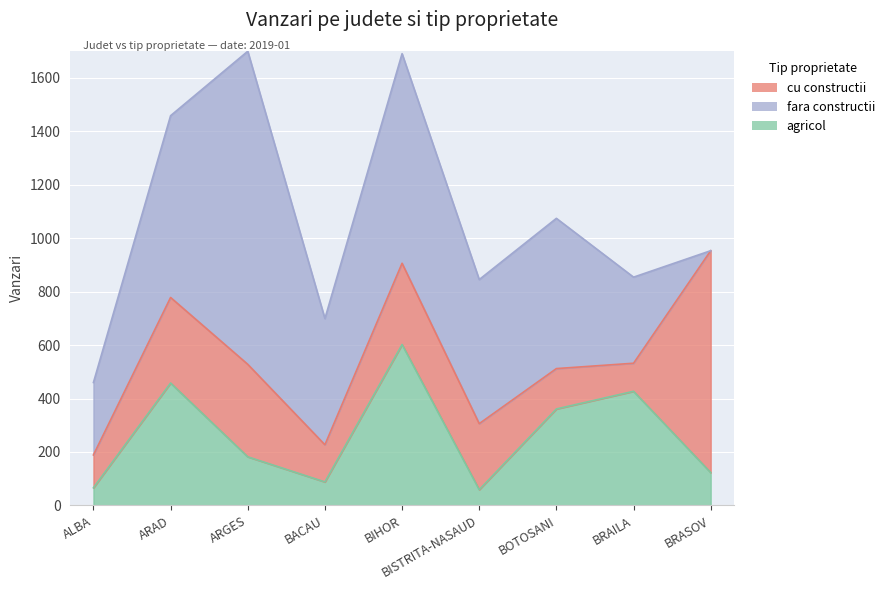

Reading left to right, list all the values displayed in this chart.

cu constructii: ALBA=123	ARAD=320	ARGES=346	BACAU=139	BIHOR=304	BISTRITA-NASAUD=247	BOTOSANI=151	BRAILA=105	BRASOV=830
fara constructii: ALBA=271	ARAD=680	ARGES=1171	BACAU=472	BIHOR=784	BISTRITA-NASAUD=539	BOTOSANI=562	BRAILA=322	BRASOV=0
agricol: ALBA=66	ARAD=458	ARGES=182	BACAU=88	BIHOR=602	BISTRITA-NASAUD=59	BOTOSANI=361	BRAILA=427	BRASOV=123